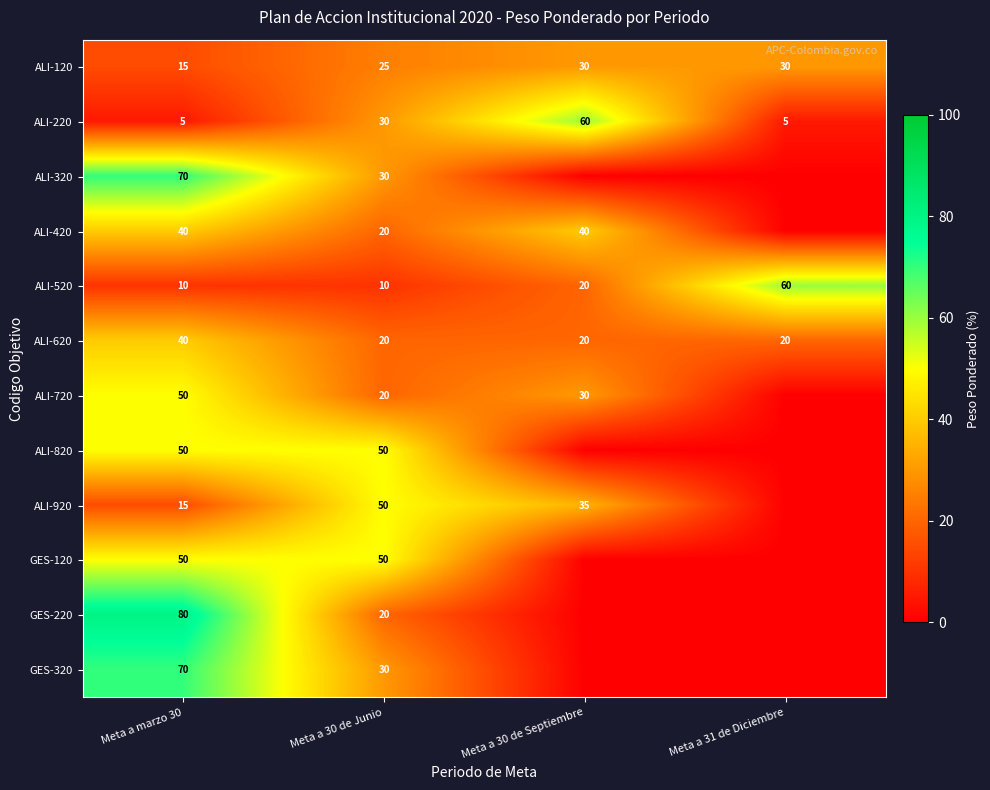

How many ALI-520 values are between 10 and 60?

4